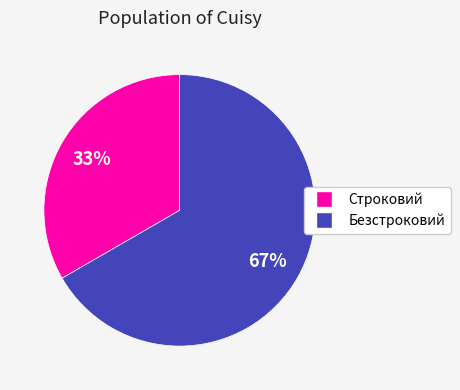

Does Безстроковий account for over 50% of the chart?

Yes